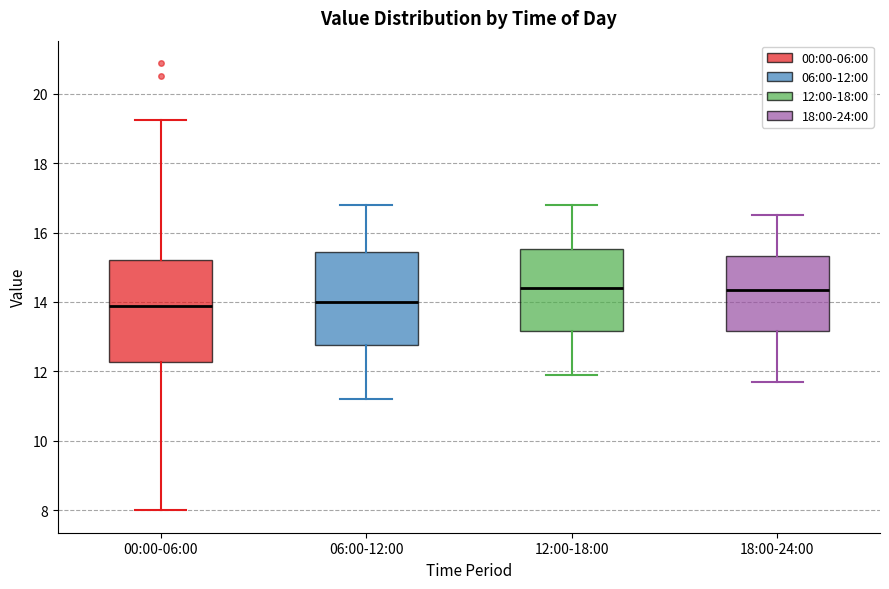

Reading left to right, read every box against the y-axis: the position of its median line, the range the box covers, and the ends of its whiskers. The values are not printed on the chart, so give them approximately, as read against the axis.

00:00-06:00: median 13.8, box 12.2 to 15.2, whiskers 8.0 to 19.2
06:00-12:00: median 14.0, box 12.8 to 15.4, whiskers 11.2 to 16.8
12:00-18:00: median 14.4, box 13.2 to 15.6, whiskers 12.0 to 16.8
18:00-24:00: median 14.4, box 13.2 to 15.4, whiskers 11.8 to 16.6